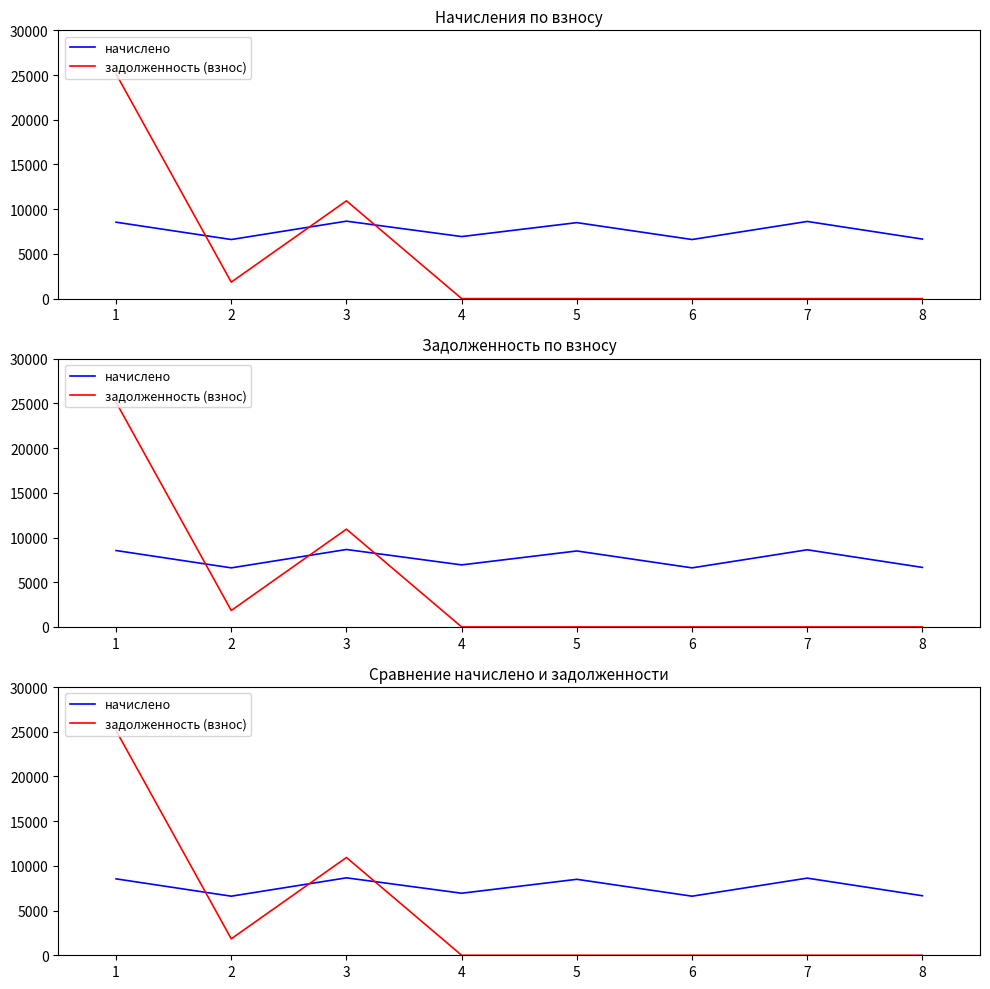

What is the difference between the maximum and minimum values in the начислено series?

2053.6